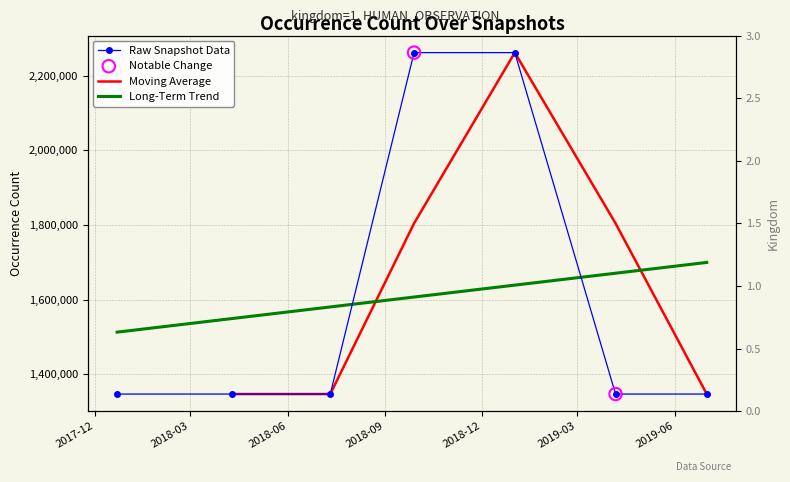

Which has a higher value, 2018-07-11 or 2018-09-28?

2018-09-28